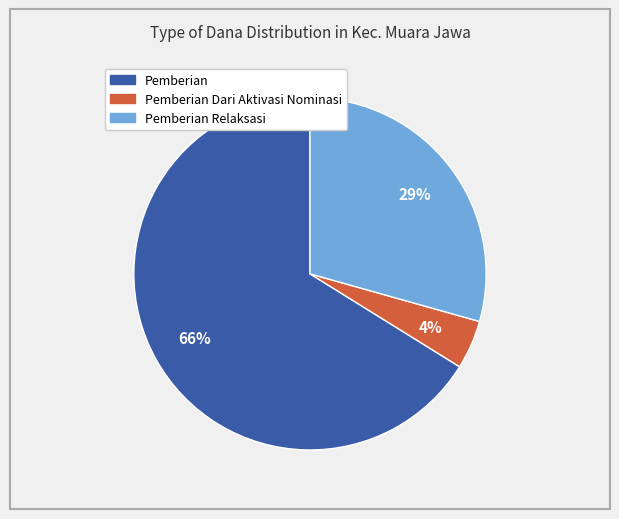

How many segments does this pie chart have?

3